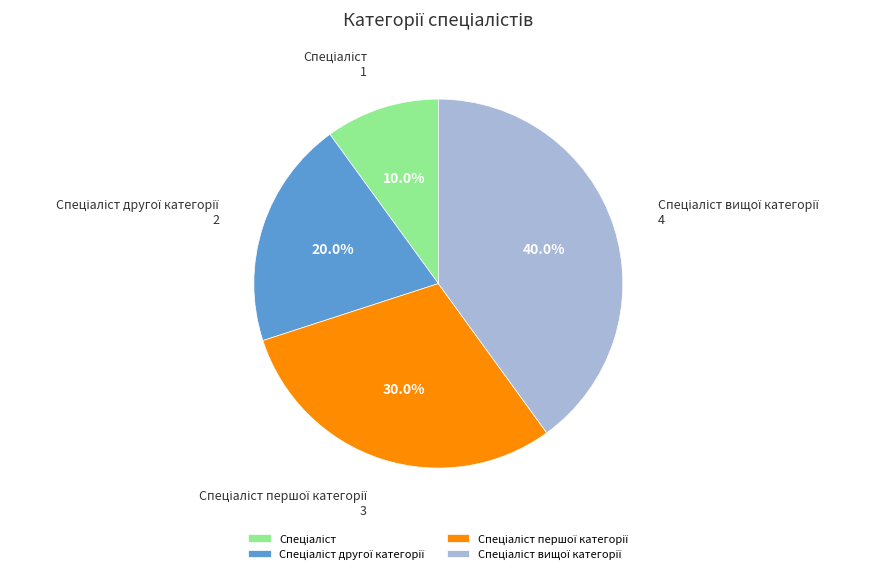

Is there any slice that represents more than half of the pie?

No